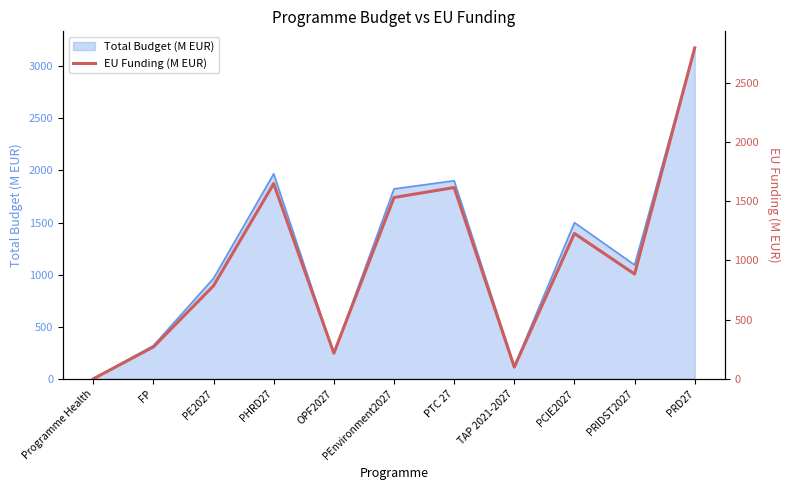

At which category does the chart reach its minimum across all series?

Programme Health